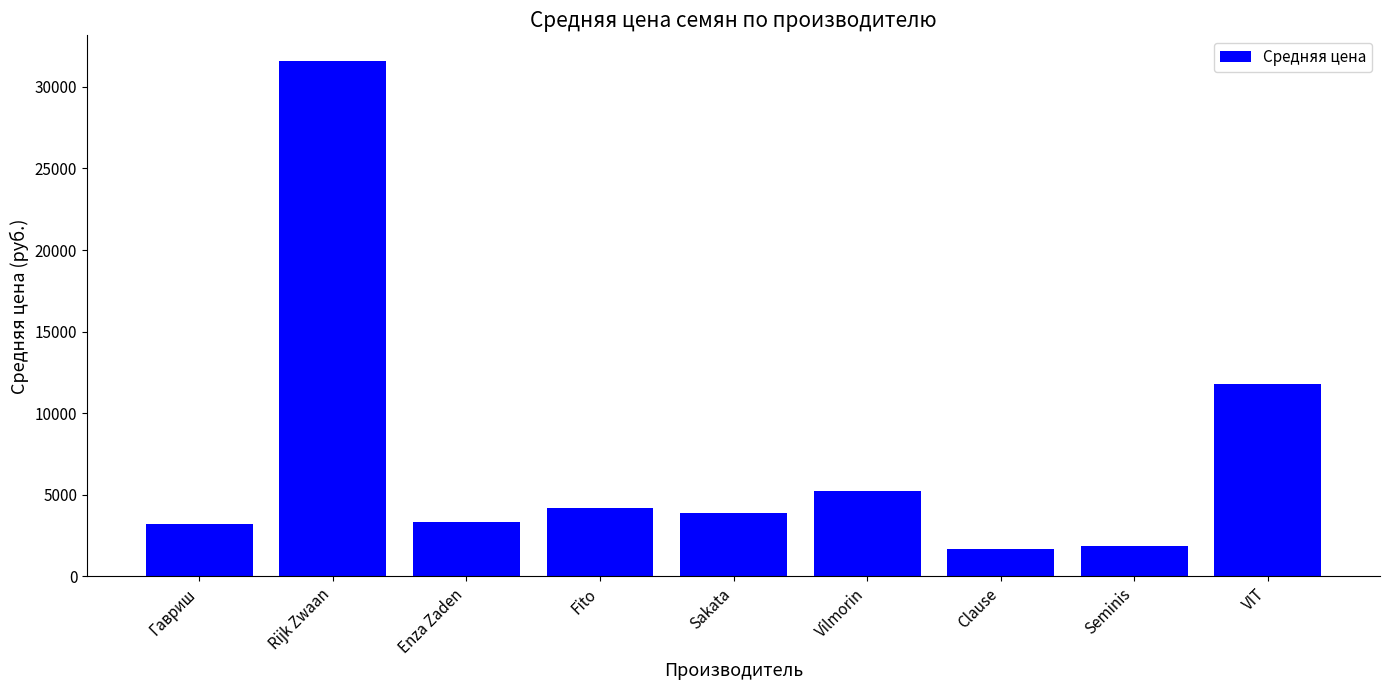

The chart shows a value of 3900.0 at Sakata. True or false?

True